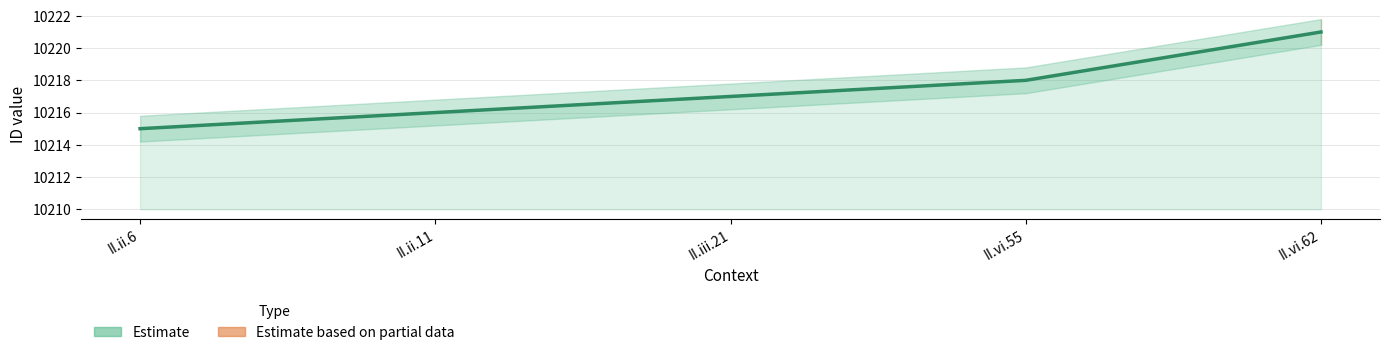

What is the greatest value displayed?

10221.8